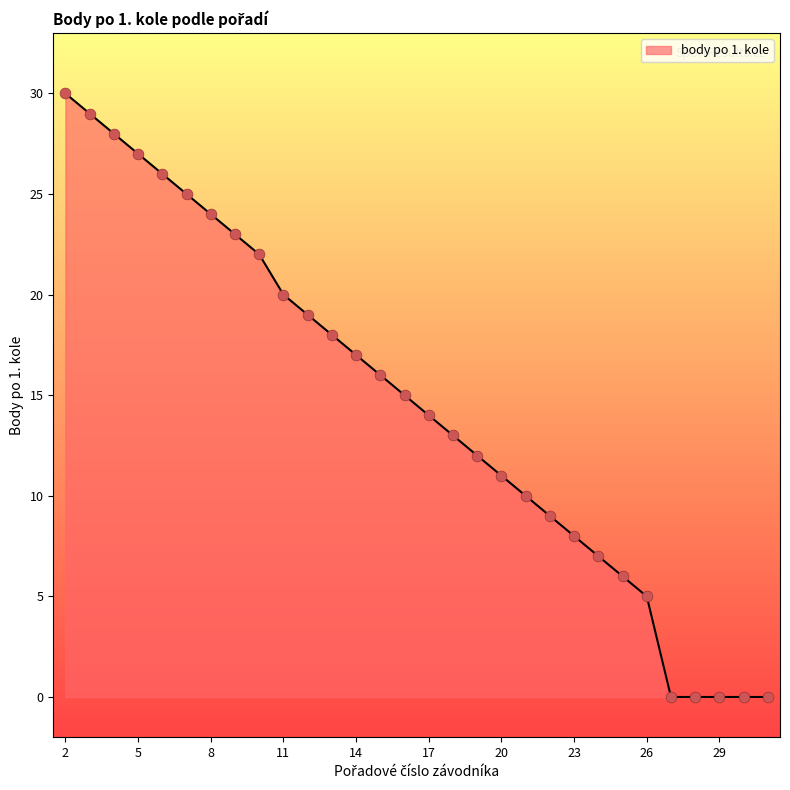

What is the maximum value shown in the chart?

30